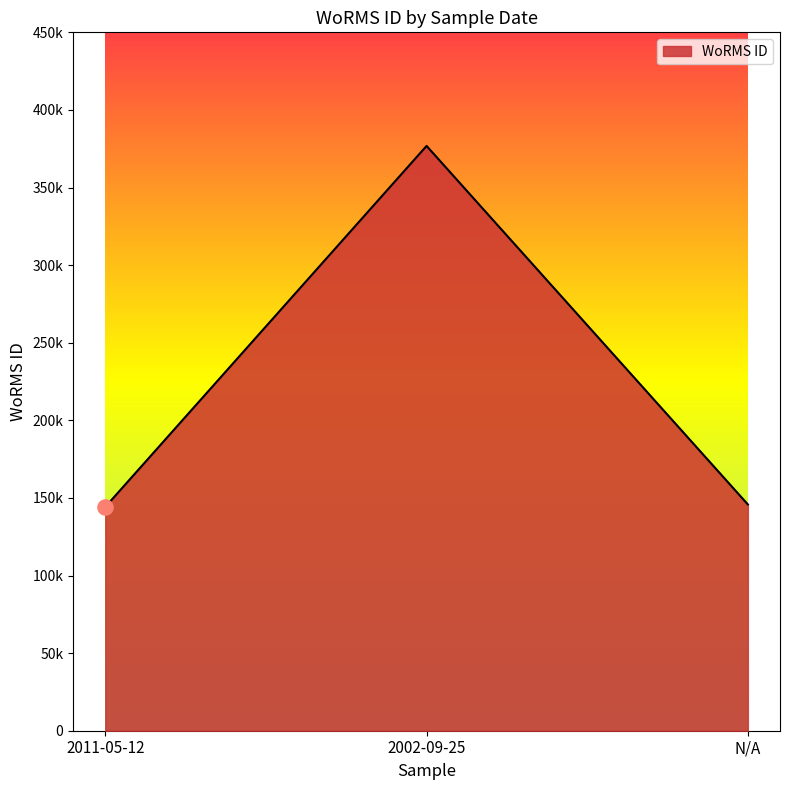

What is the ratio of the value at 2002-09-25 to the value at 2011-05-12?

2.6